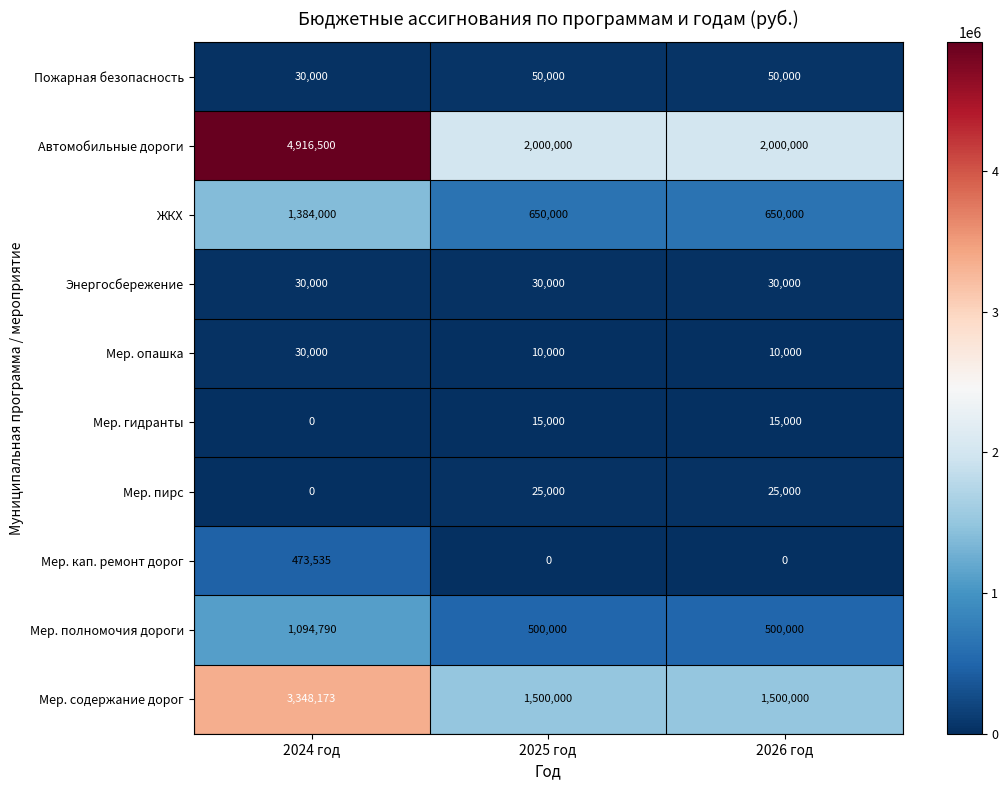

What is the difference between the highest and lowest values at 2026 год?

2000000